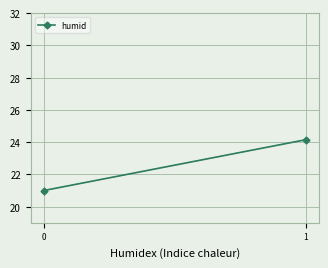

Approximately how many times larger is the value at 1 compared to 0?

1.2